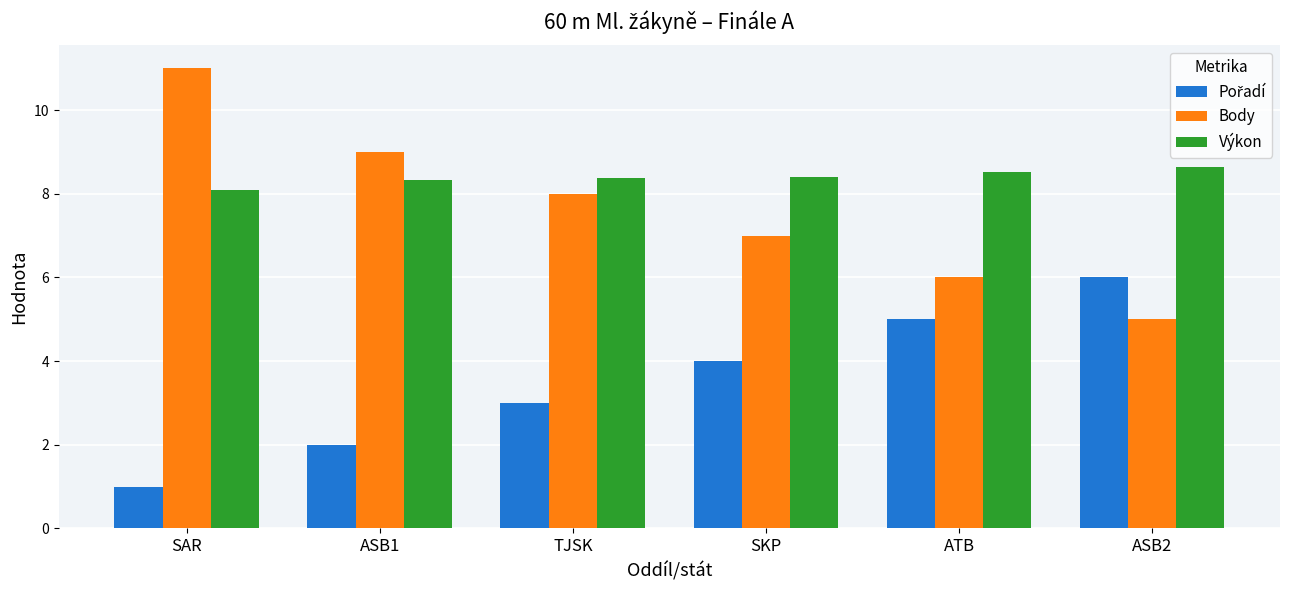

What is the sum of the Výkon values at ASB1 and SAR?

16.4